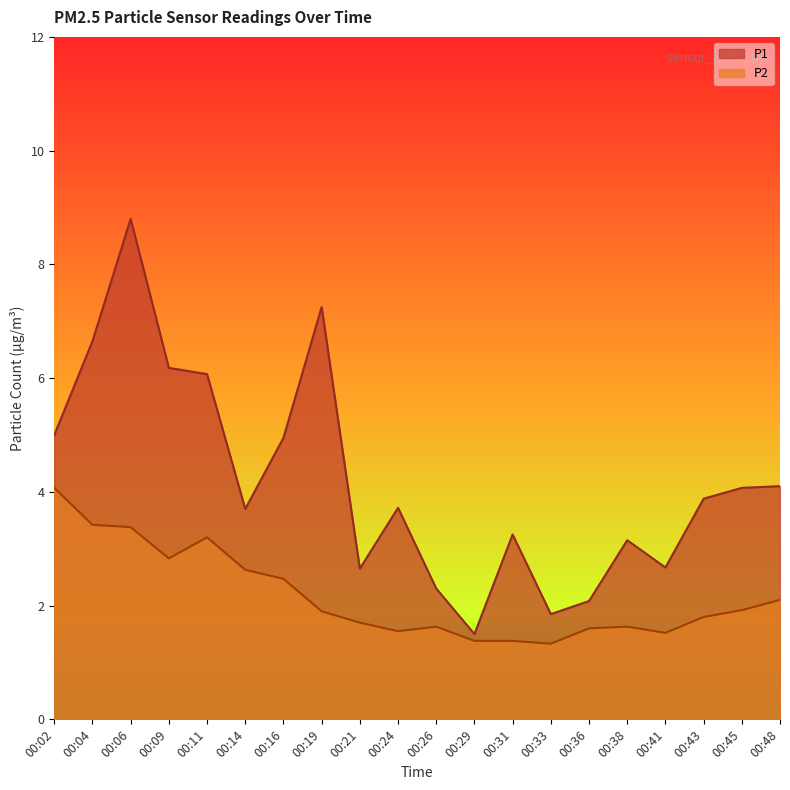

At which label does P1 first exceed 3?

00:02